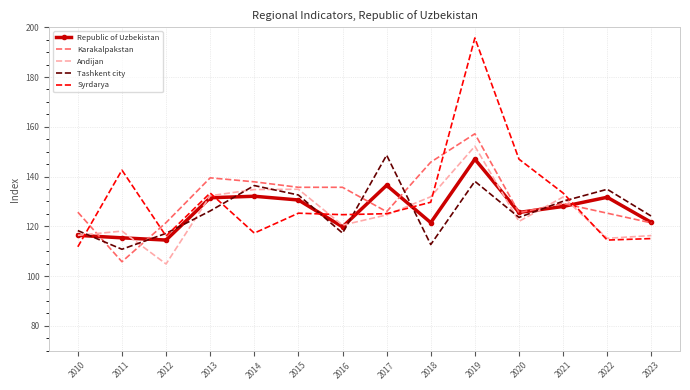

The value of Republic of Uzbekistan at 2015 is 130.6. True or false?

True